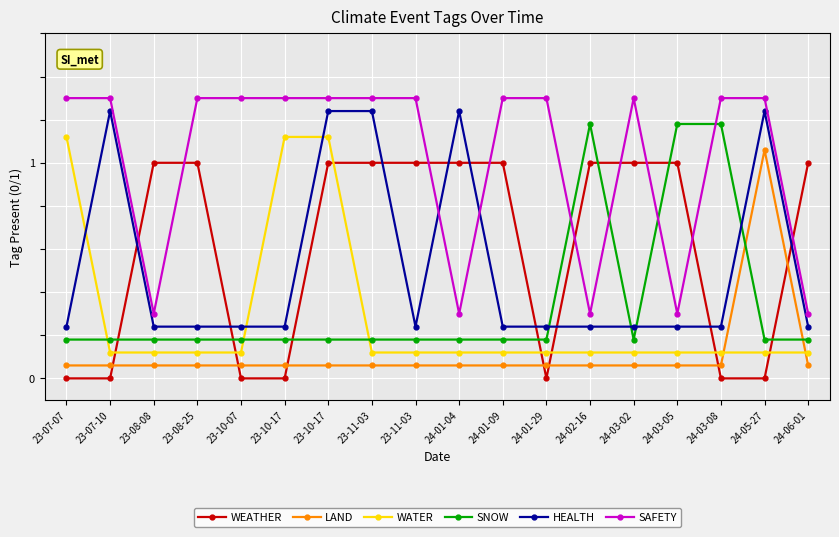

What is the total value across all series at 24-03-05?

2.9